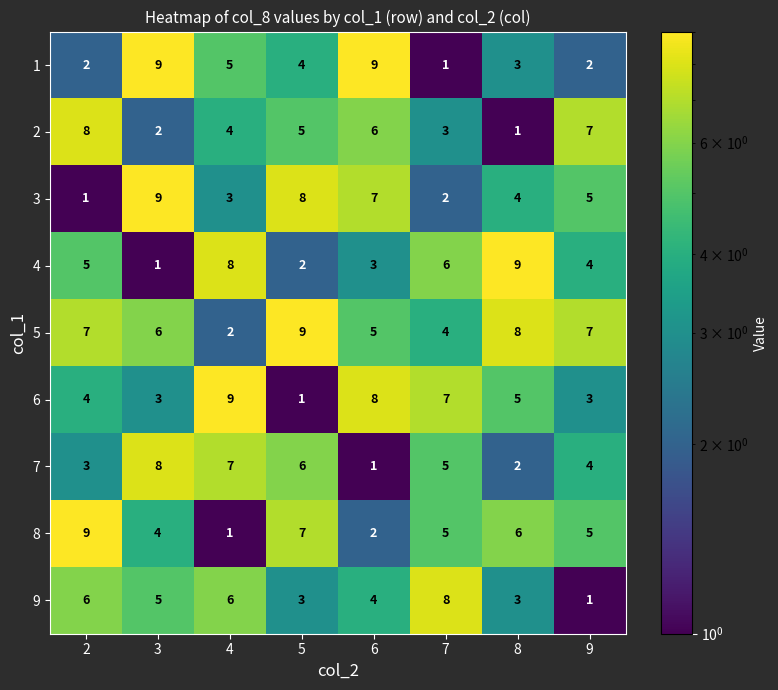

The 4 series shows 5 at 2. True or false?

True